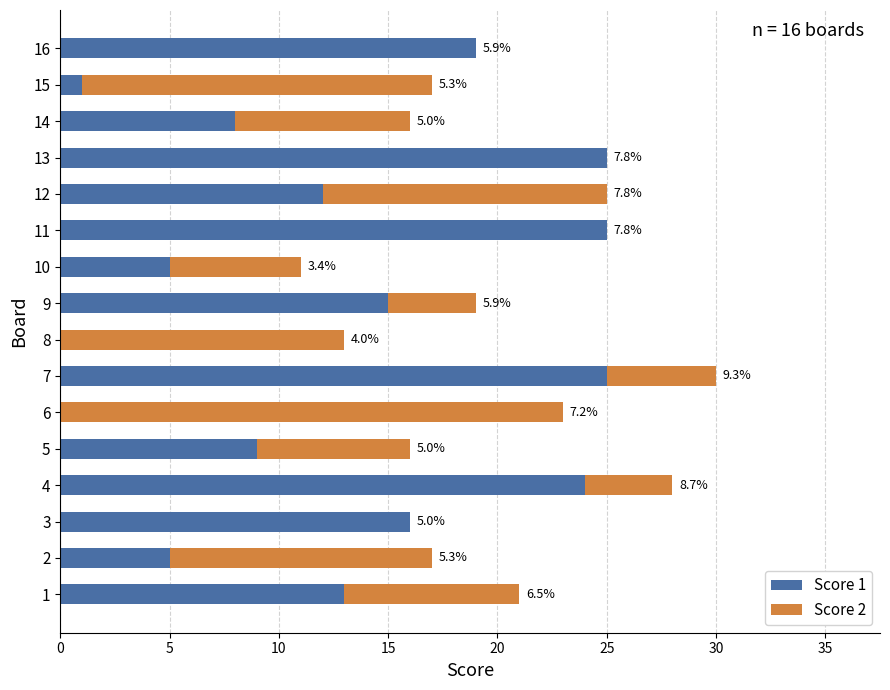

What is the difference between the maximum and second lowest values in the Score 1 series?

25